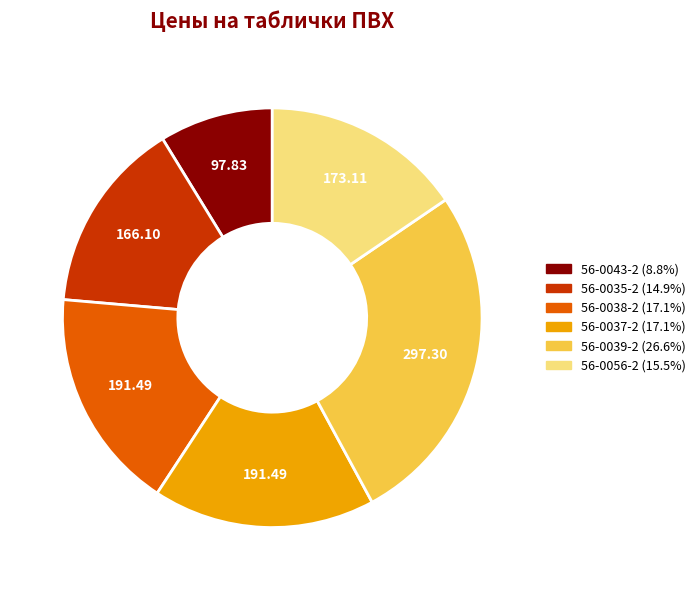

Is there any slice that represents more than half of the pie?

No